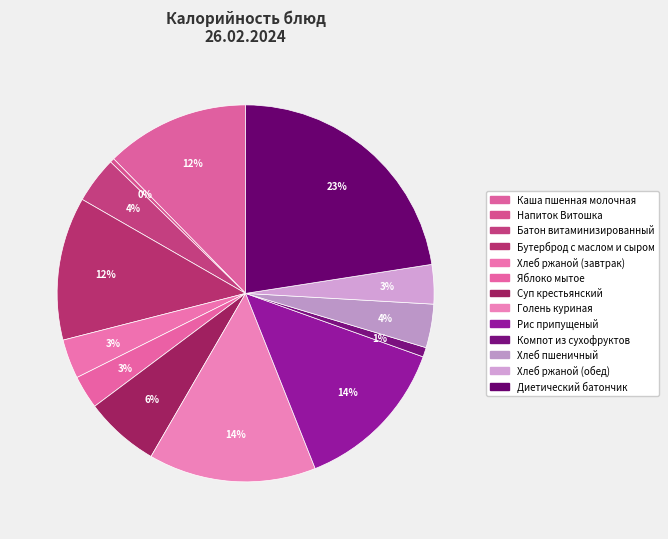

To the nearest percent, what portion does Компот из сухофруктов represent?

1%